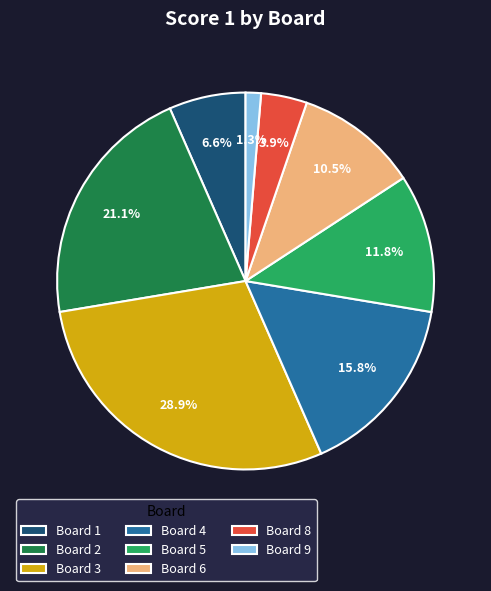

To the nearest percent, what portion does Board 1 represent?

7%